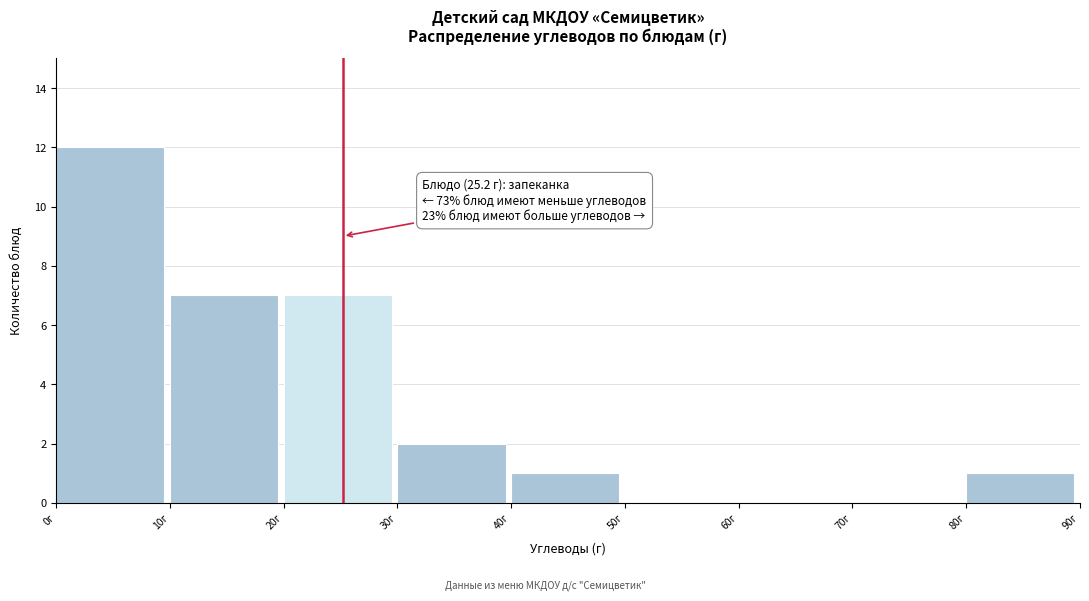

Which range on the x-axis has the tallest bar?

0 to 10